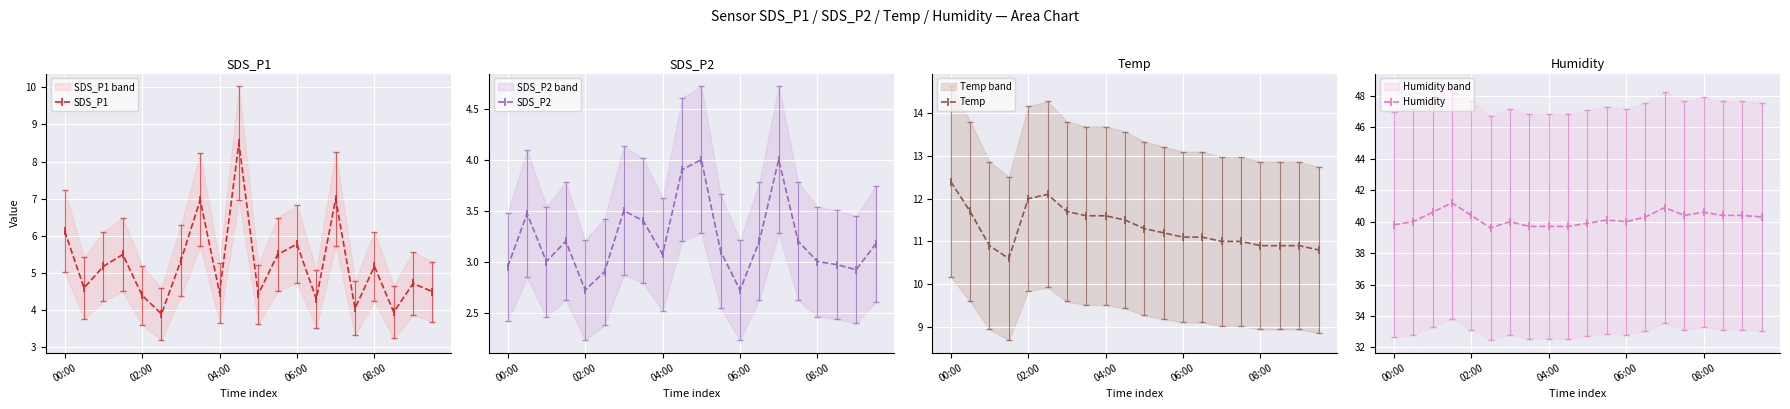

Where does the SDS_P1 series first go above 5?

00:00